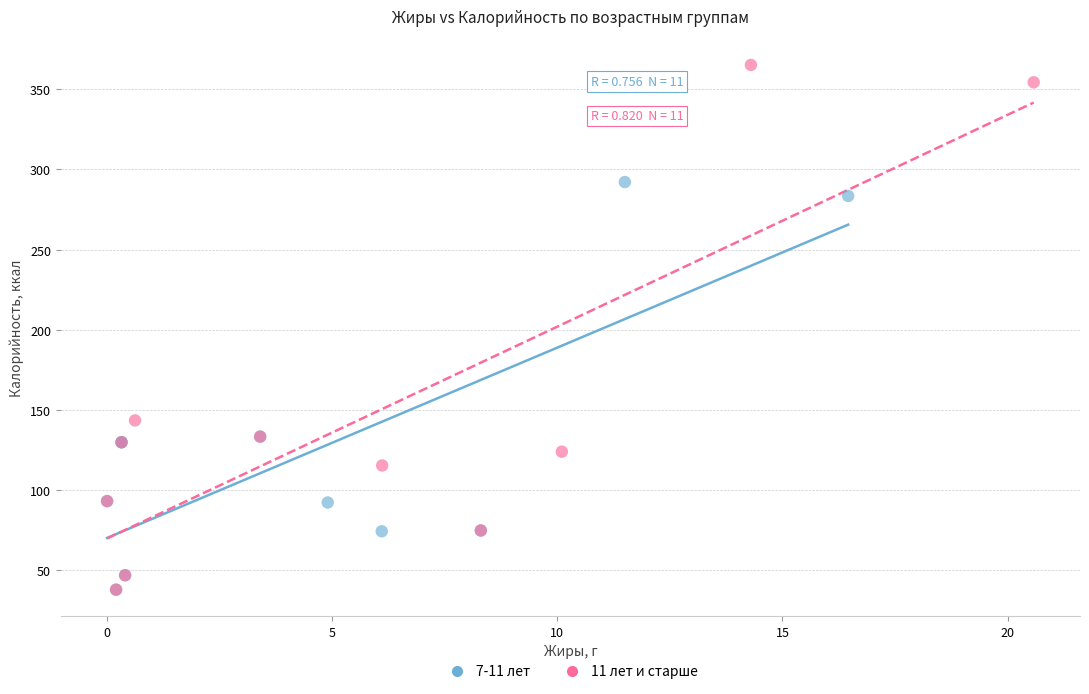

Which series has the largest Y range (max minus min)?

11 лет и старше